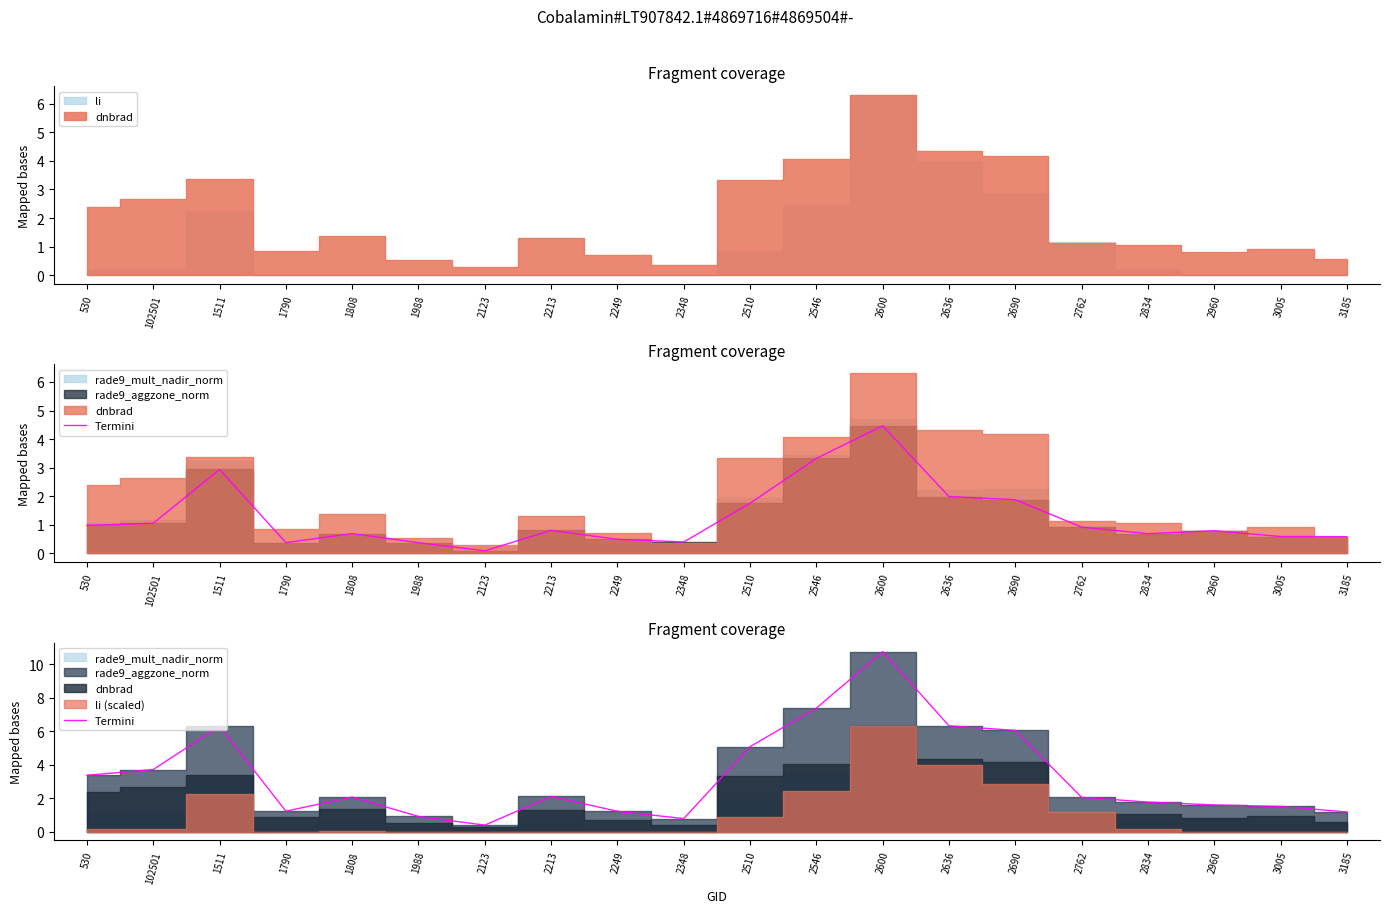

What is the sum of the values at 3185 and 2249?

2.4